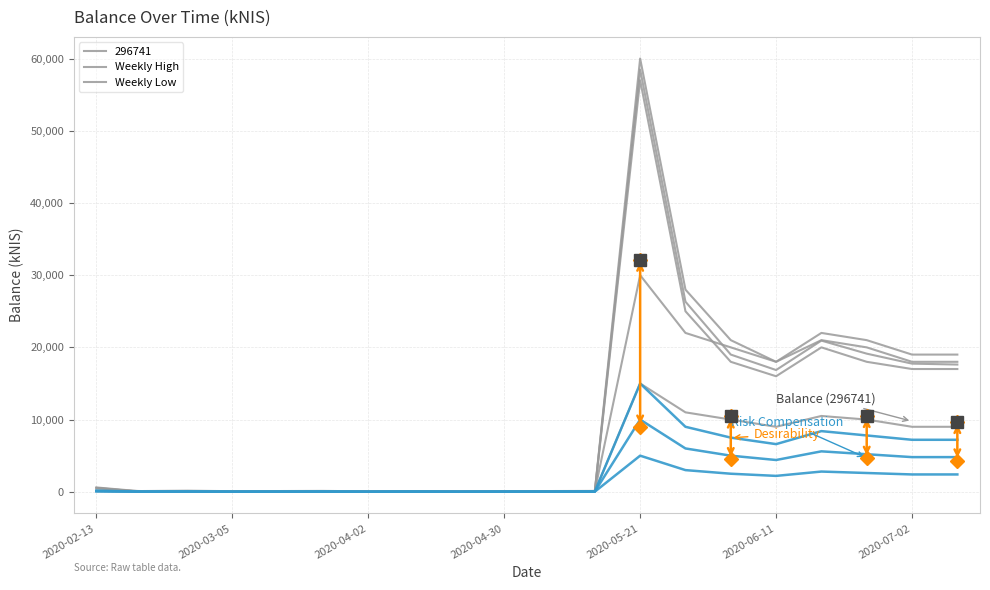

What is the label of the 12th point from the left?

2020-05-14